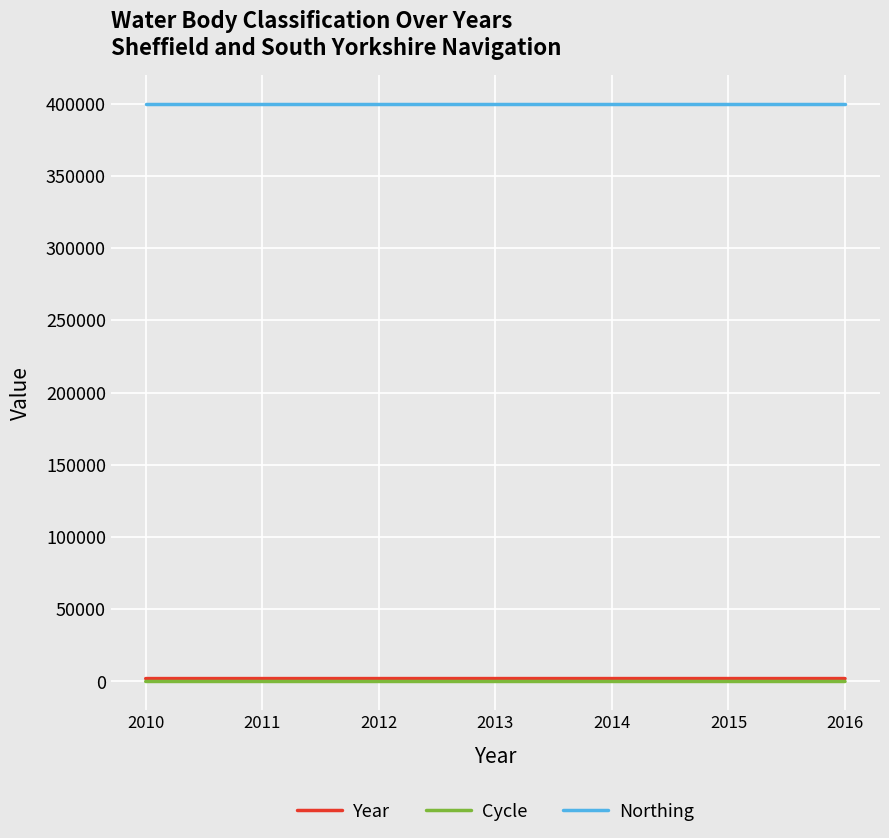

What is the greatest value displayed?

399720